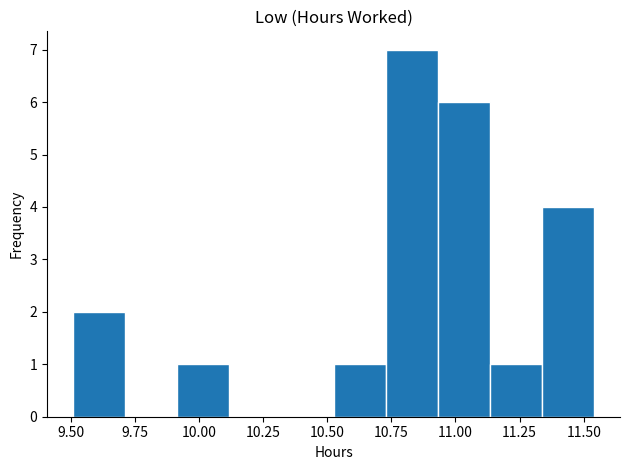

Over which range of the x-axis is the bar tallest?

10.75 to 10.95